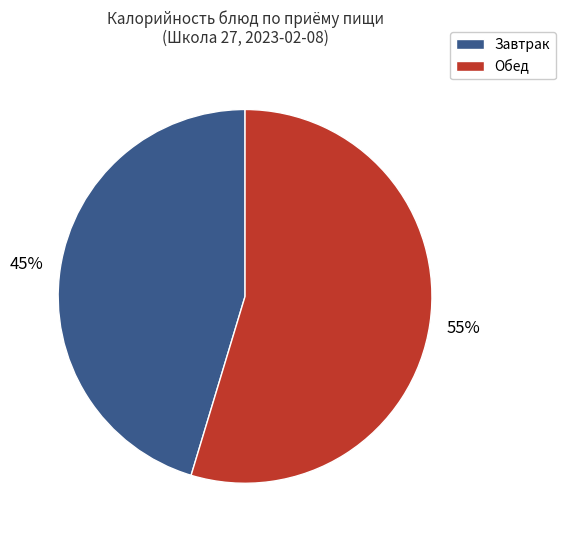

To the nearest percent, what is the average slice percentage?

50%